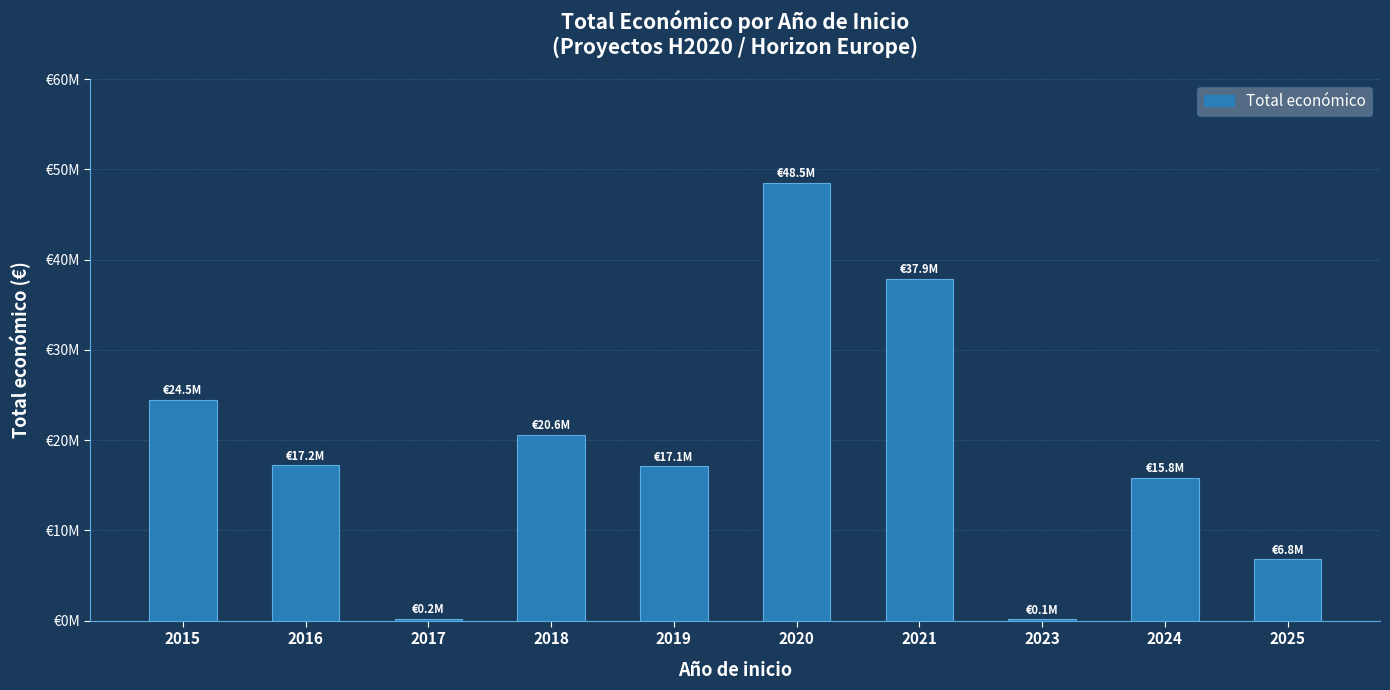

At which label does the data first exceed 17223519?

2015